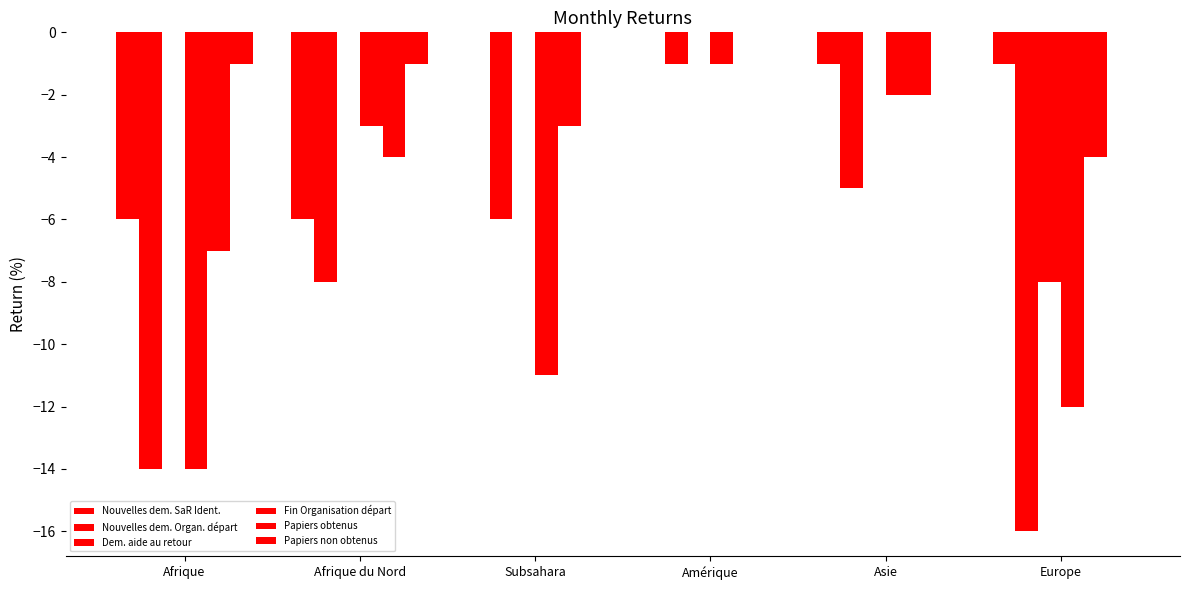

How many categories are shown in the chart?

6